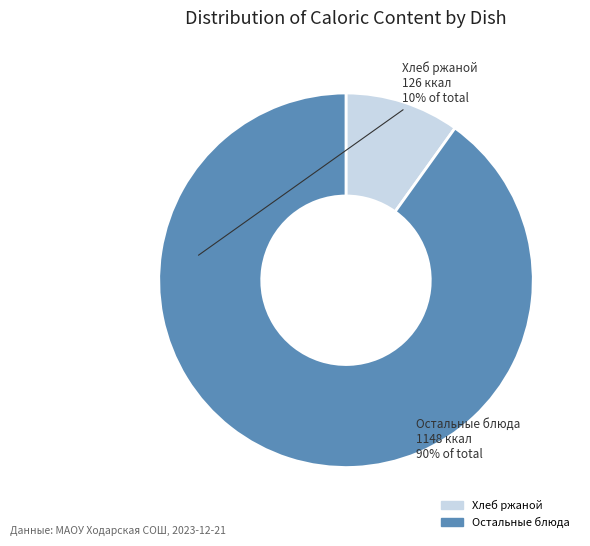

Is there a majority slice in this chart?

Yes